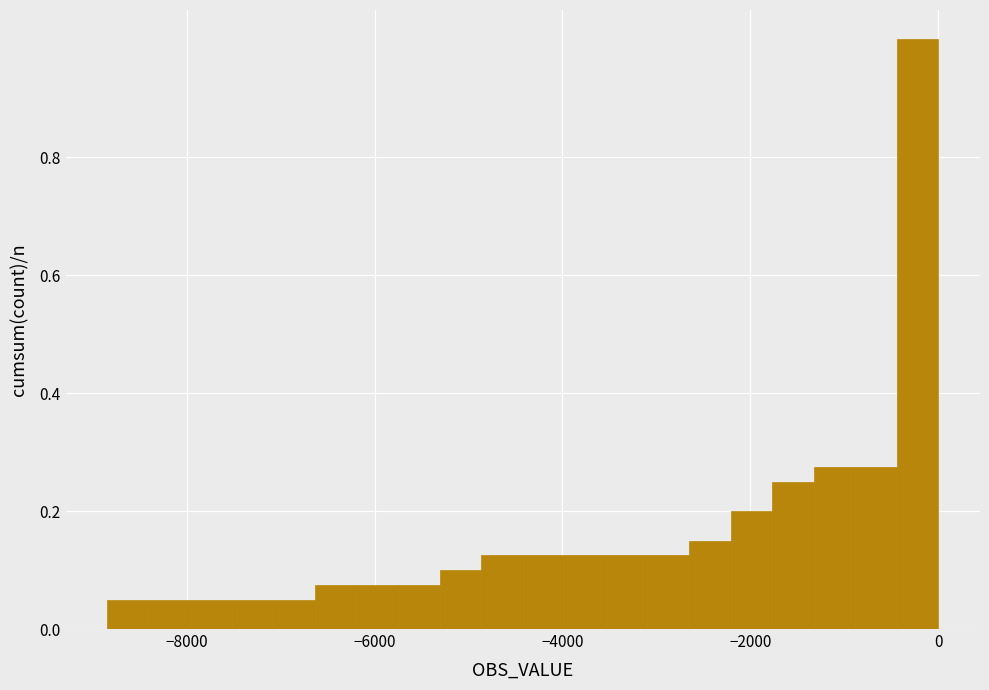

Read against the x-axis, roughly where is the centre of the tallest bar?

-200